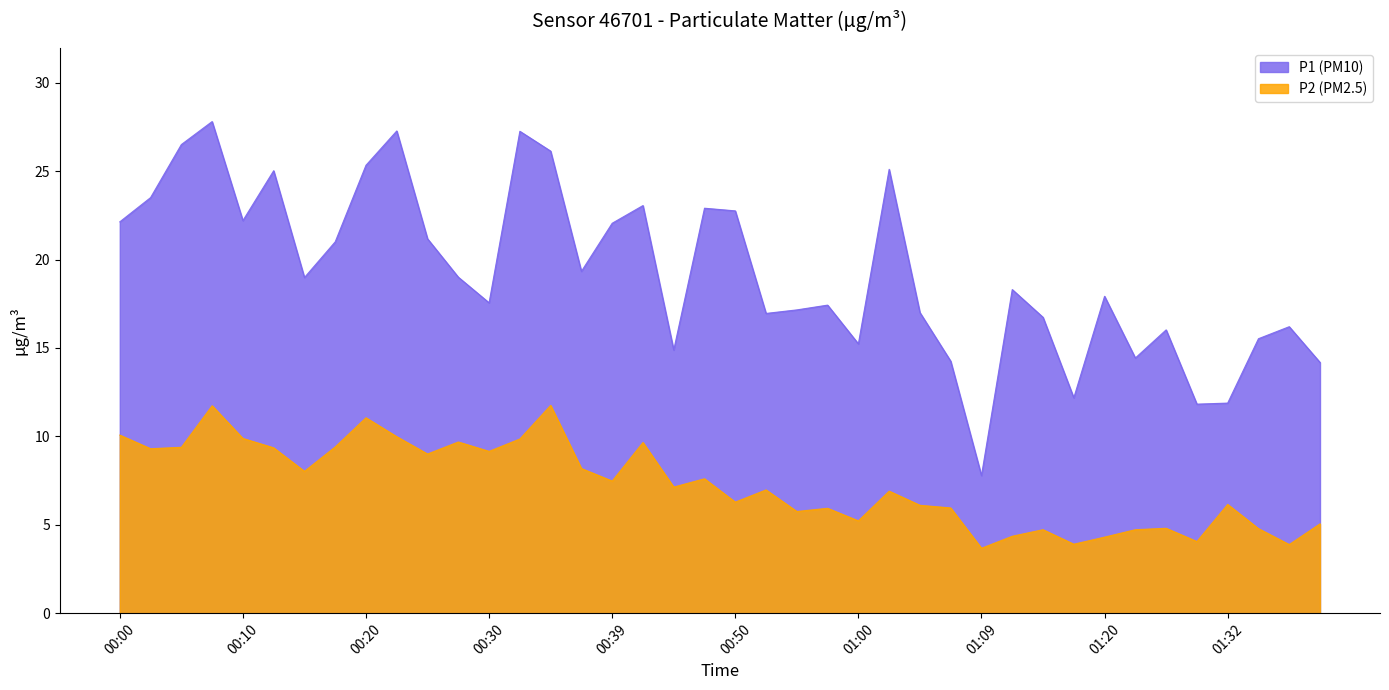

What is the highest value of the P2 series?

11.8